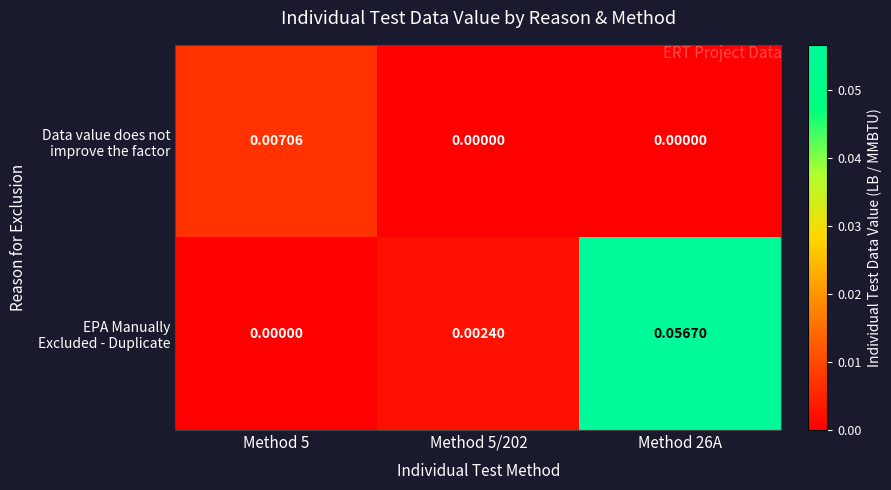

List the series in order of their overall mean, lowest first.

Data value does not improve the factor, EPA Manually Excluded - Duplicate